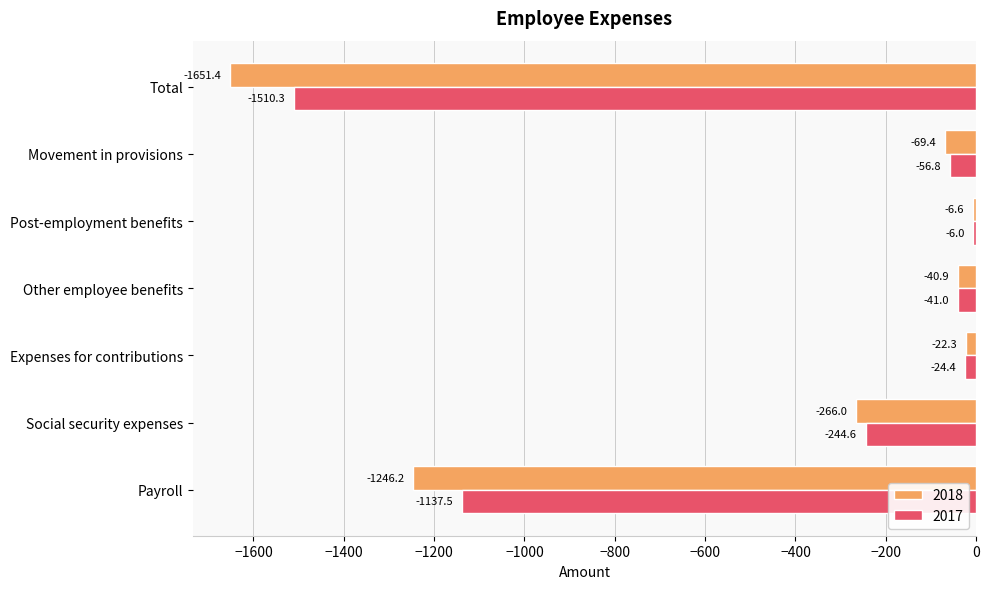

Which series has the largest total across all categories?

2017